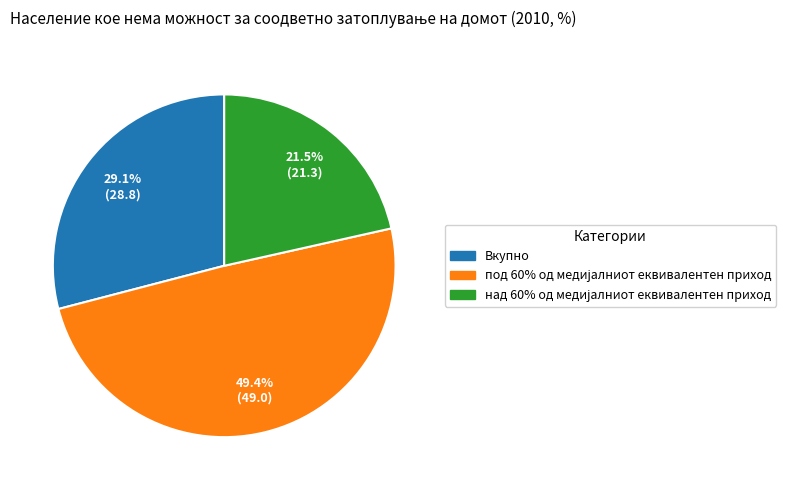

Is there a majority slice in this chart?

No